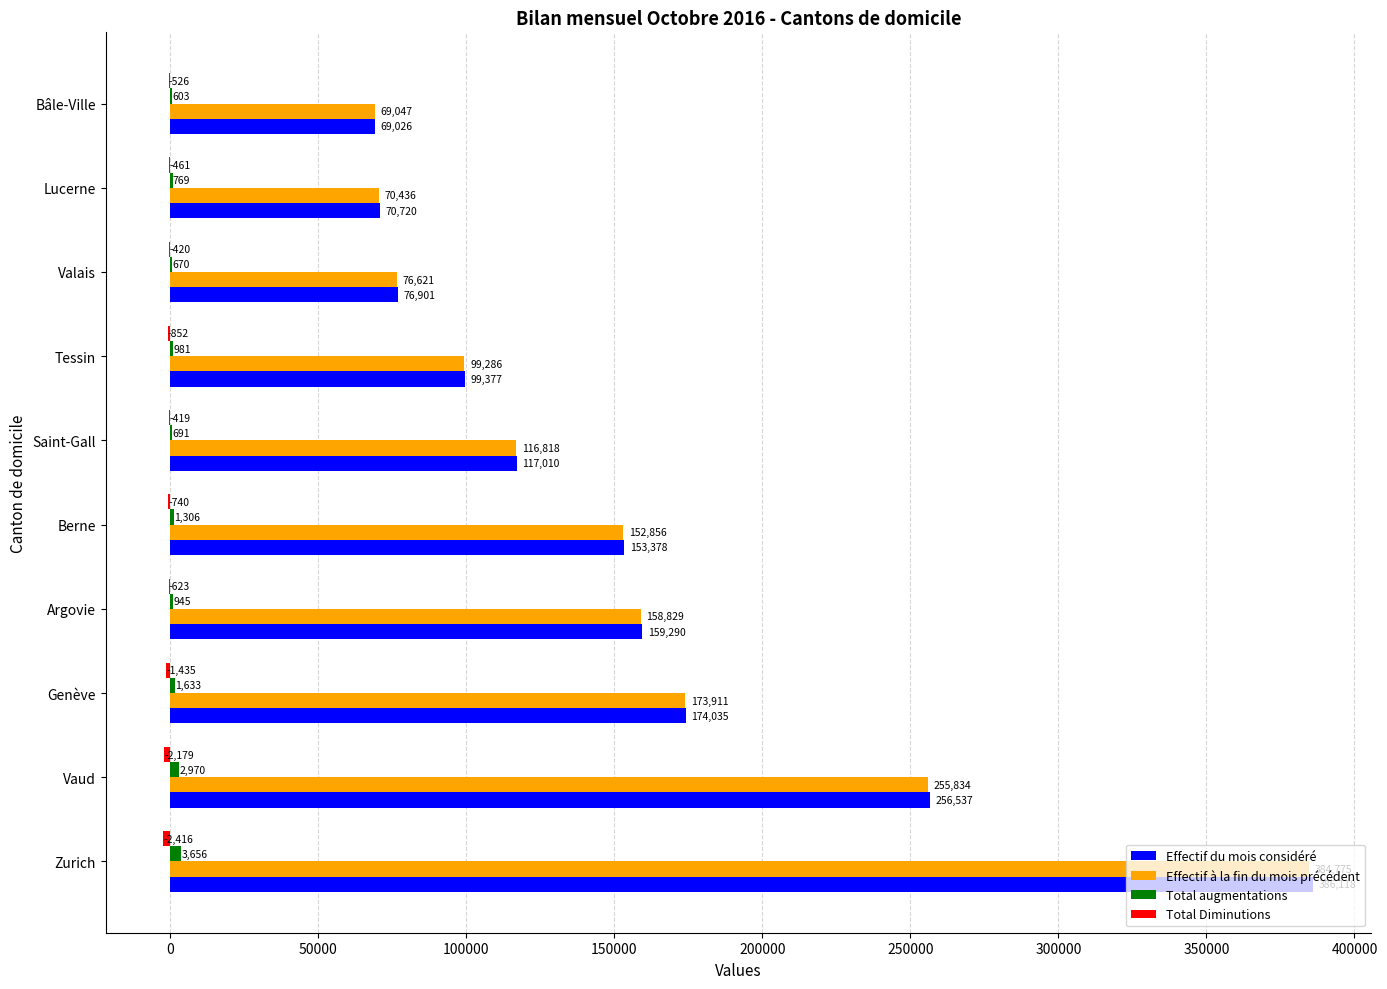

What is the maximum value shown in the chart?

386118